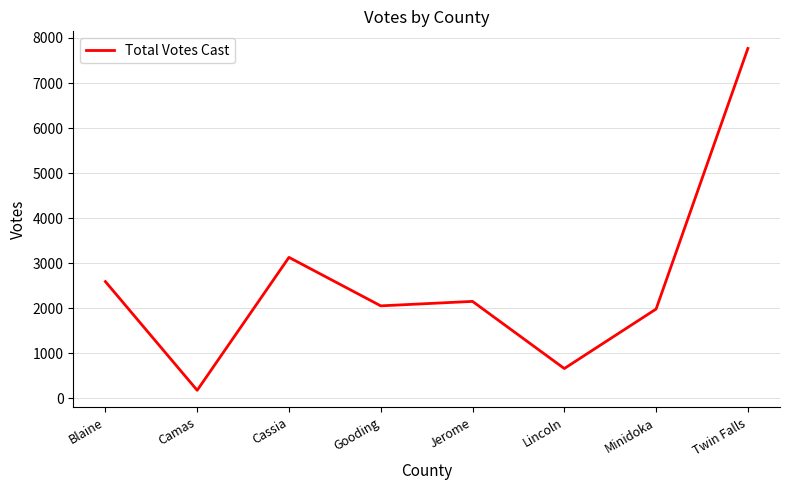

How many categories are shown in the chart?

8